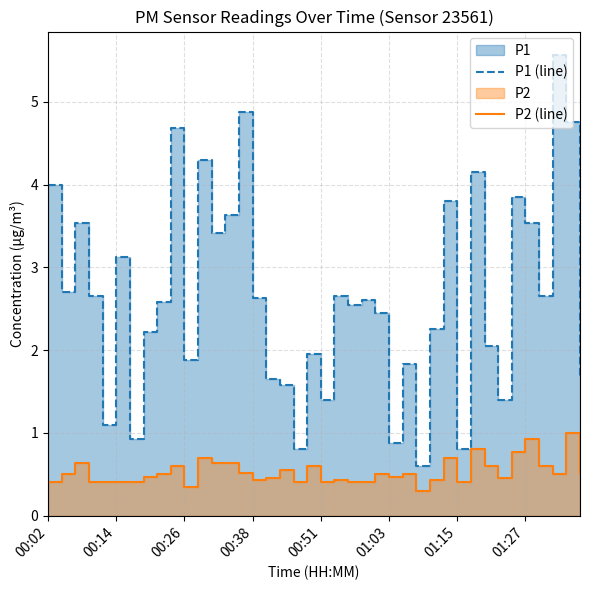

What is the lowest value of the P1 (line) series?

0.6